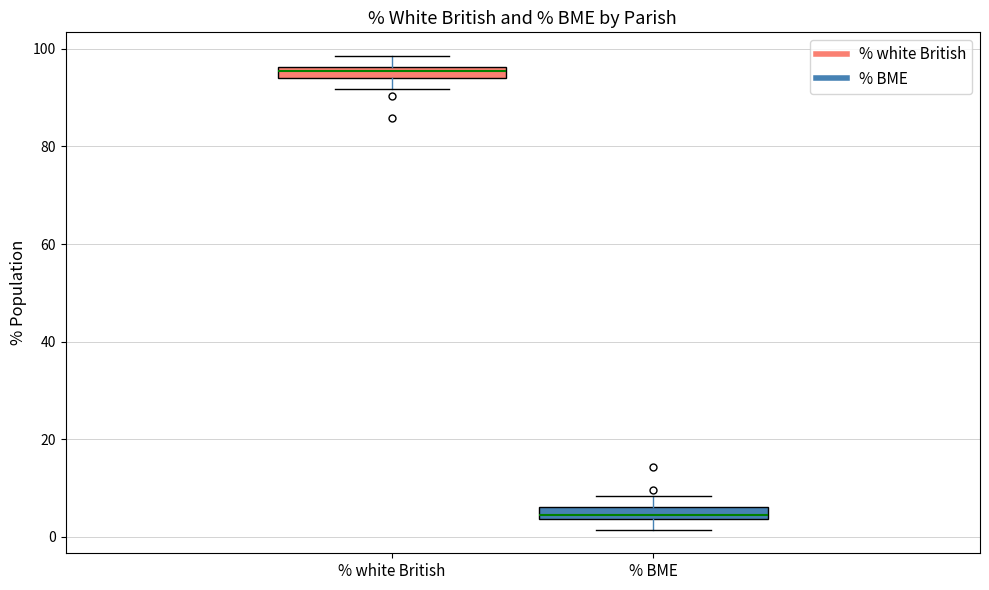

Where does the upper whisker of the box for % BME end on the y-axis? The values are not printed on the chart, so give them approximately, as read against the axis.

8